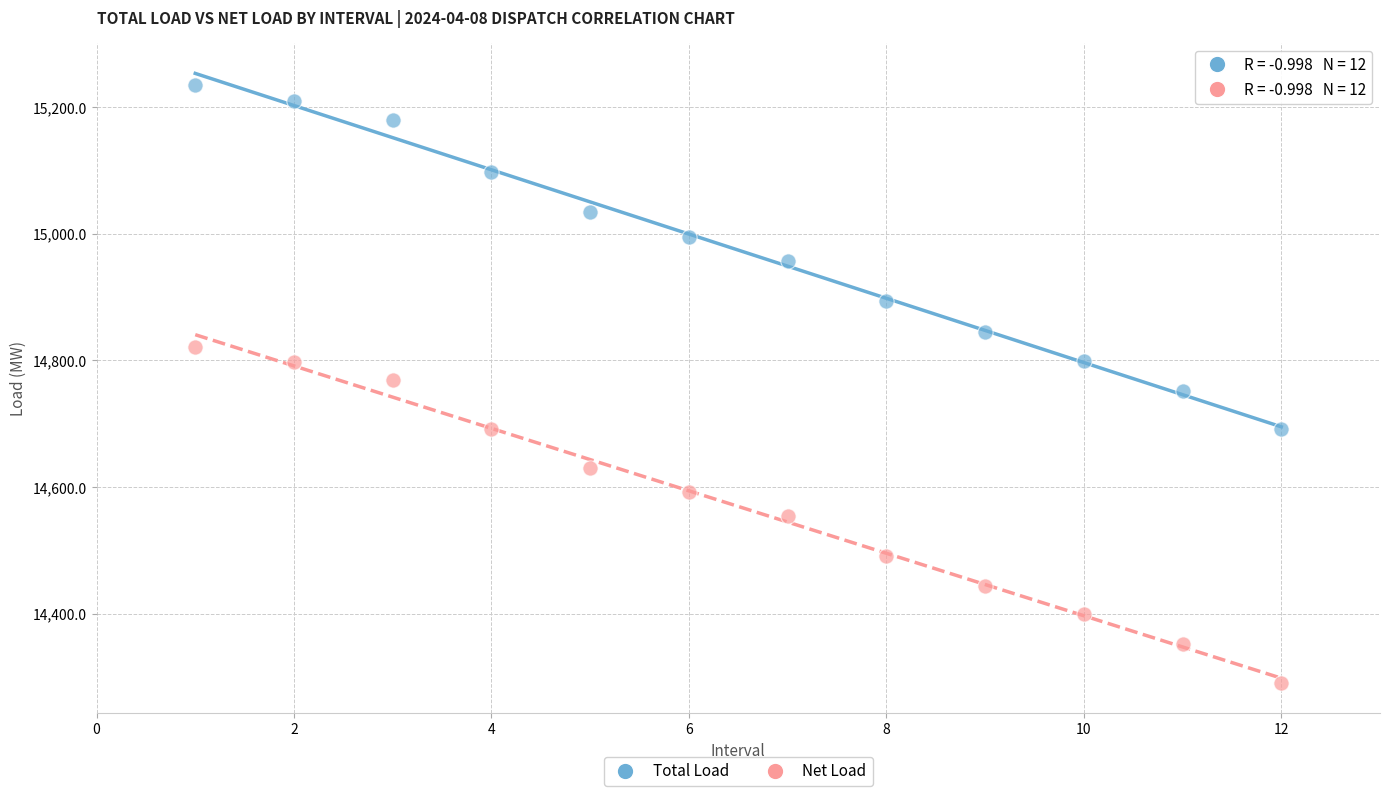

Which series reaches the maximum Y coordinate?

Total Load